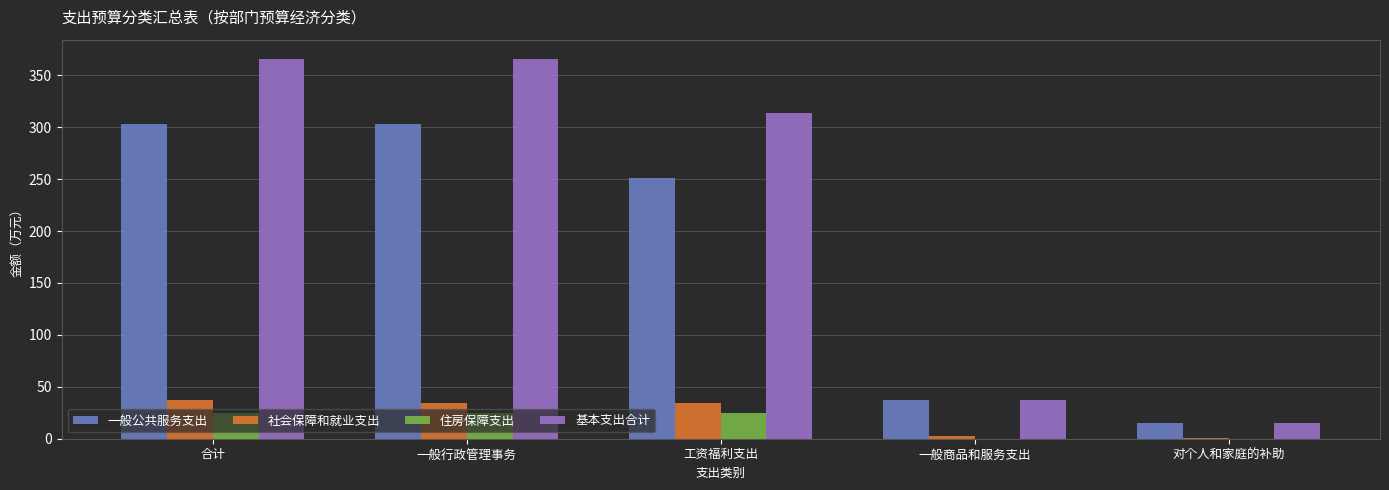

True or false: 住房保障支出 has a value of 24.8 at 一般行政管理事务.

True